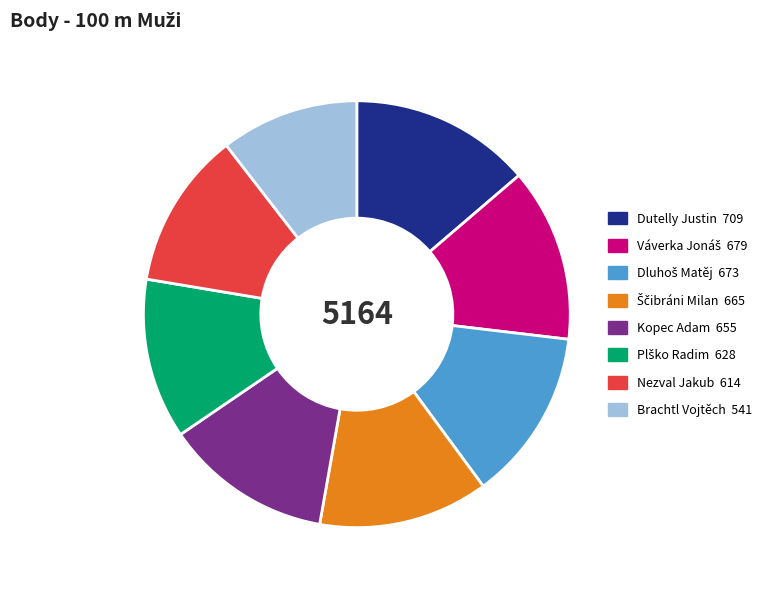

Is it true that Kopec Adam is 24% of the pie?

False